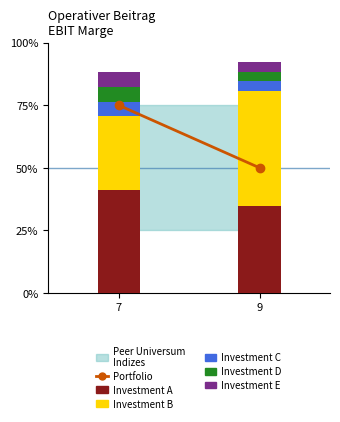

What is the total value across all series at 9?

92.3